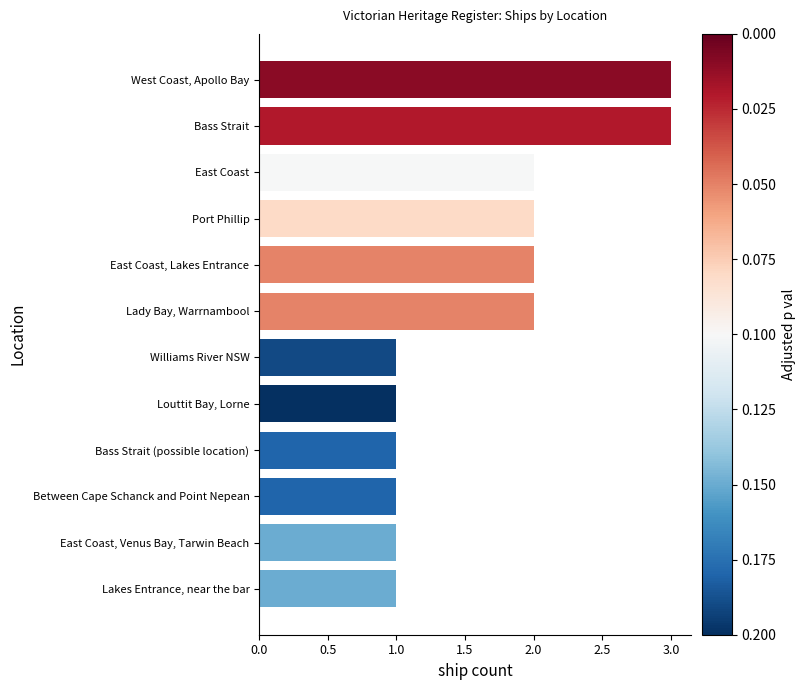

What is the sum of the values at East Coast, Lakes Entrance and Louttit Bay, Lorne?

3